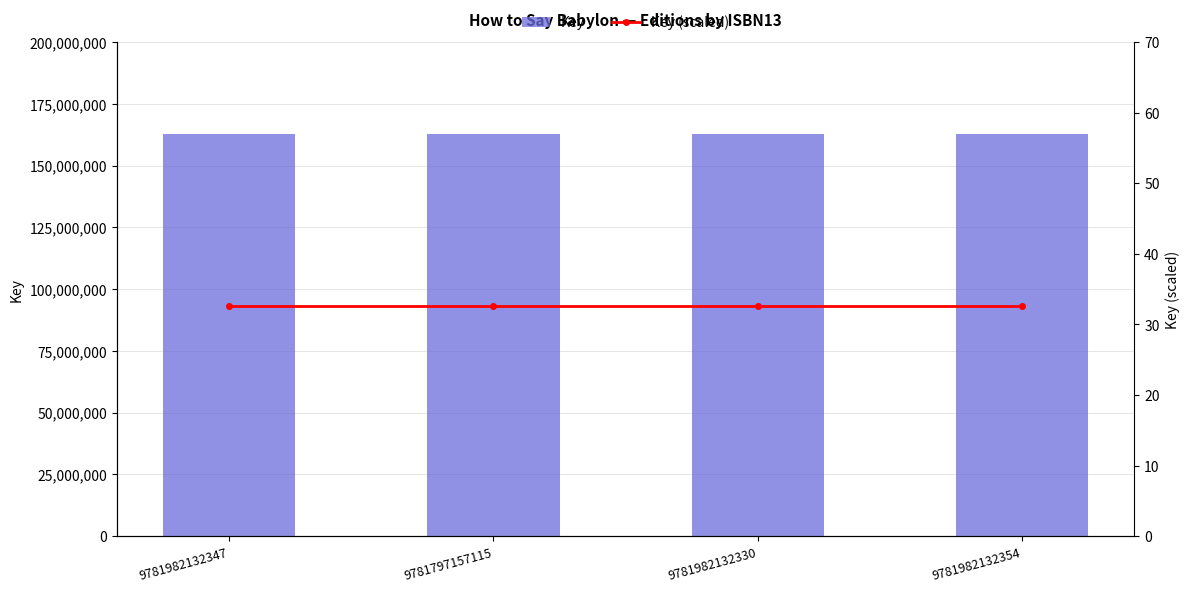

What position from the left is 9781797157115?

2